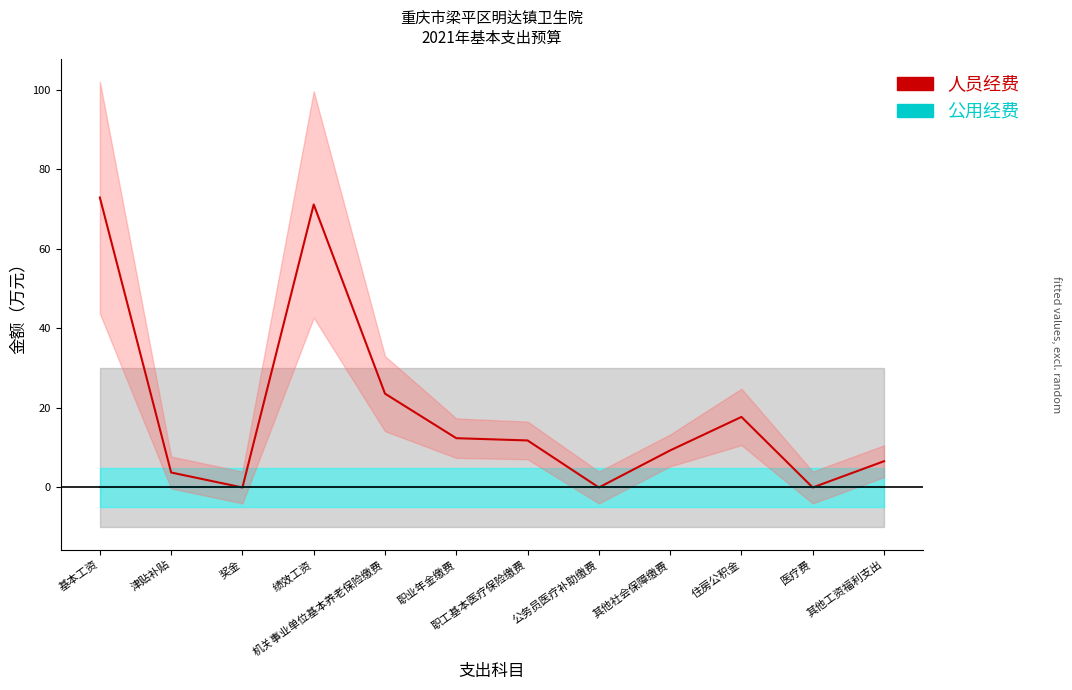

Rank the categories by value from lowest to highest.

奖金, 公务员医疗补助缴费, 医疗费, 津贴补贴, 其他工资福利支出, 其他社会保障缴费, 职工基本医疗保险缴费, 职业年金缴费, 住房公积金, 机关事业单位基本养老保险缴费, 绩效工资, 基本工资